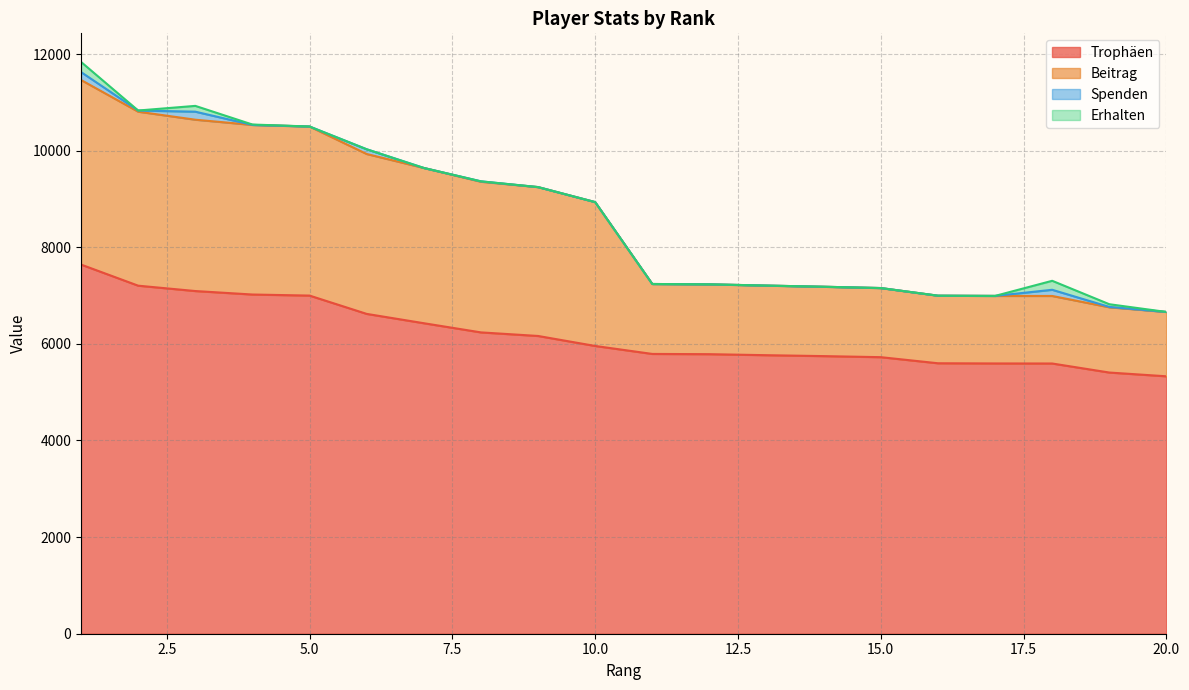

What is the lowest value of the Trophäen series?

5329